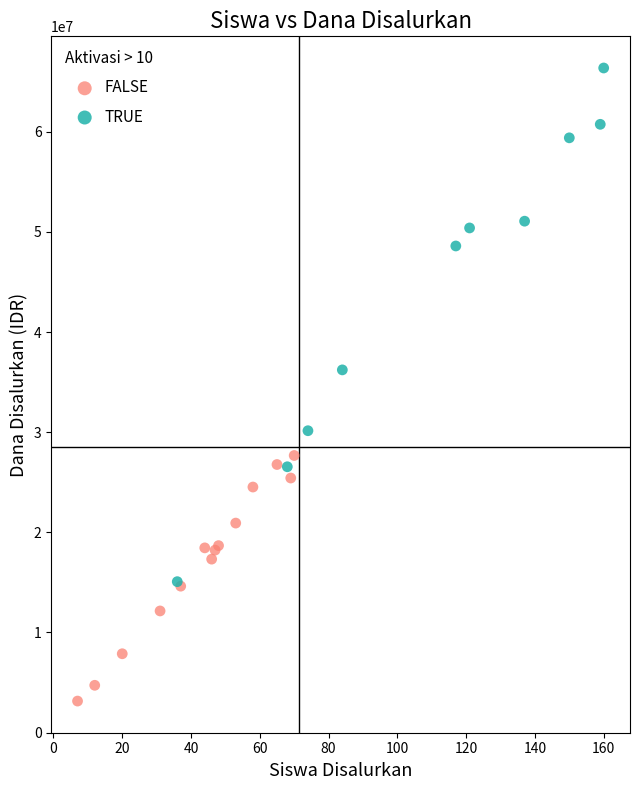

Which series reaches the maximum Y coordinate?

TRUE